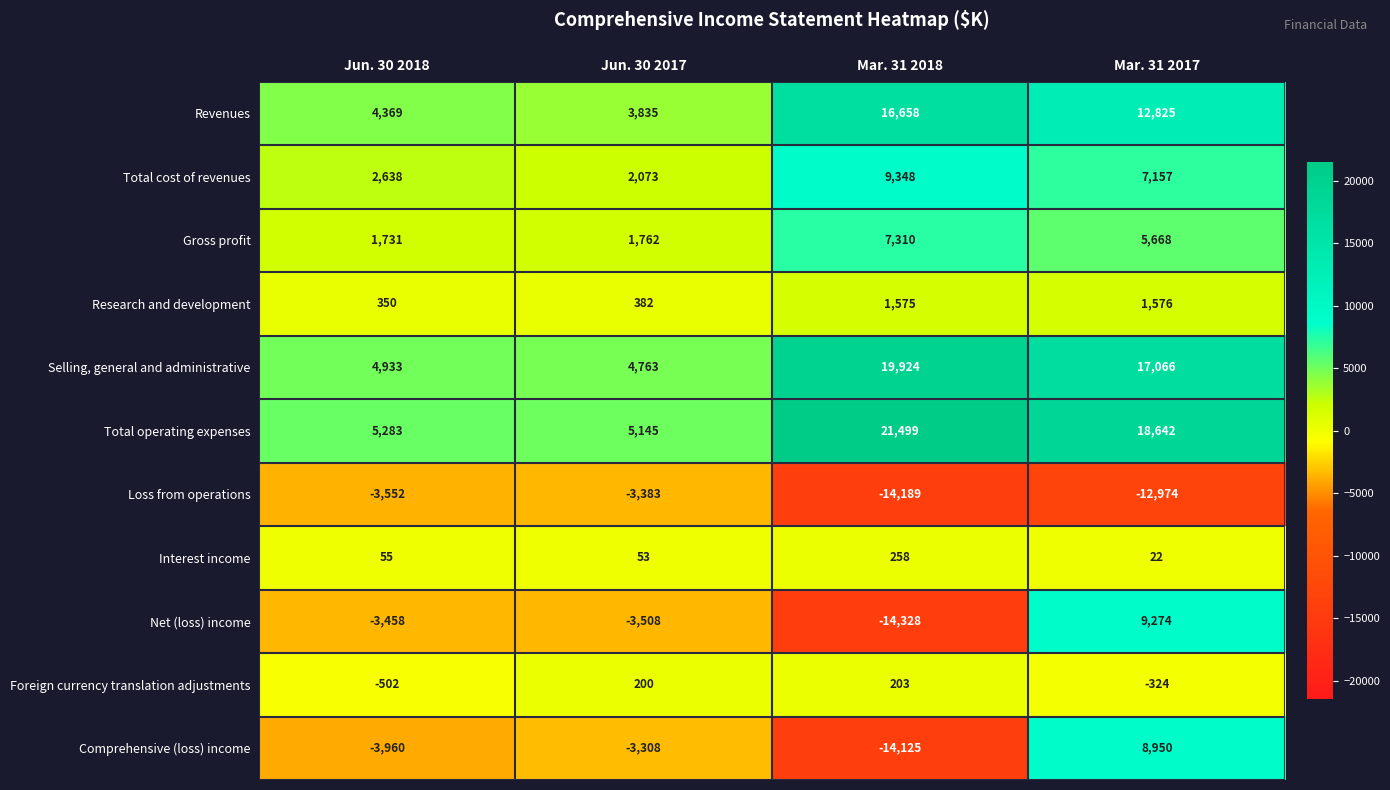

What is the difference between the maximum and minimum values in the Research and development series?

1226